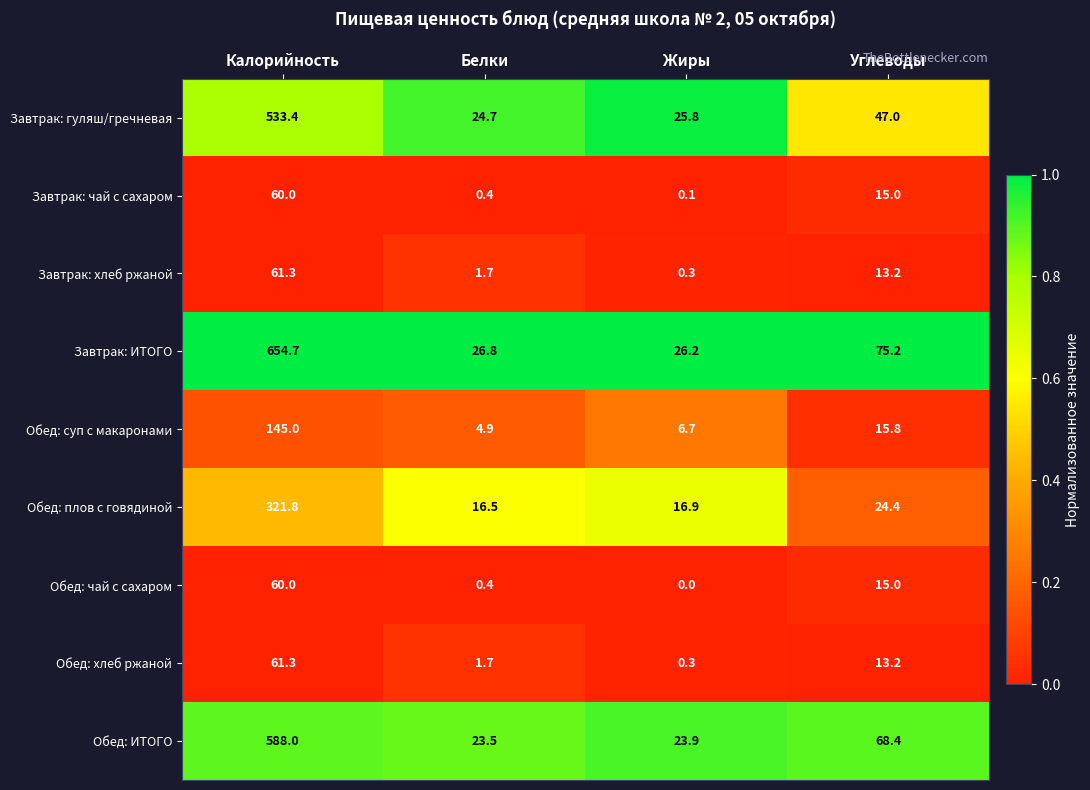

Which category has the lowest value across all series?

Жиры